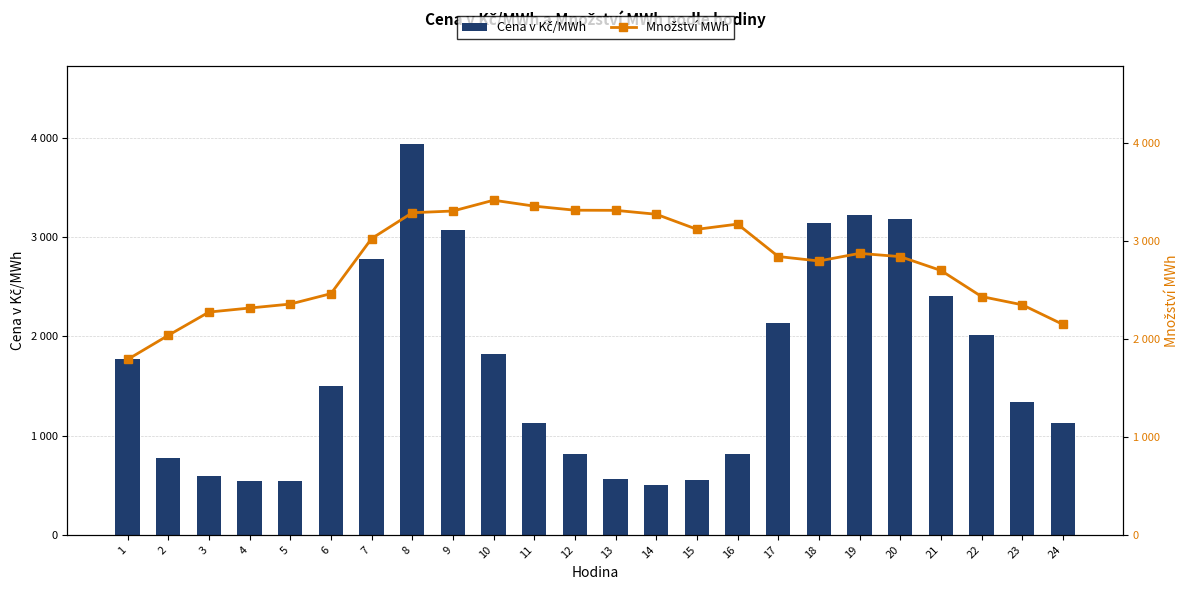

Rank the series at 14 from lowest to highest value.

Cena v Kč/MWh, Množství MWh